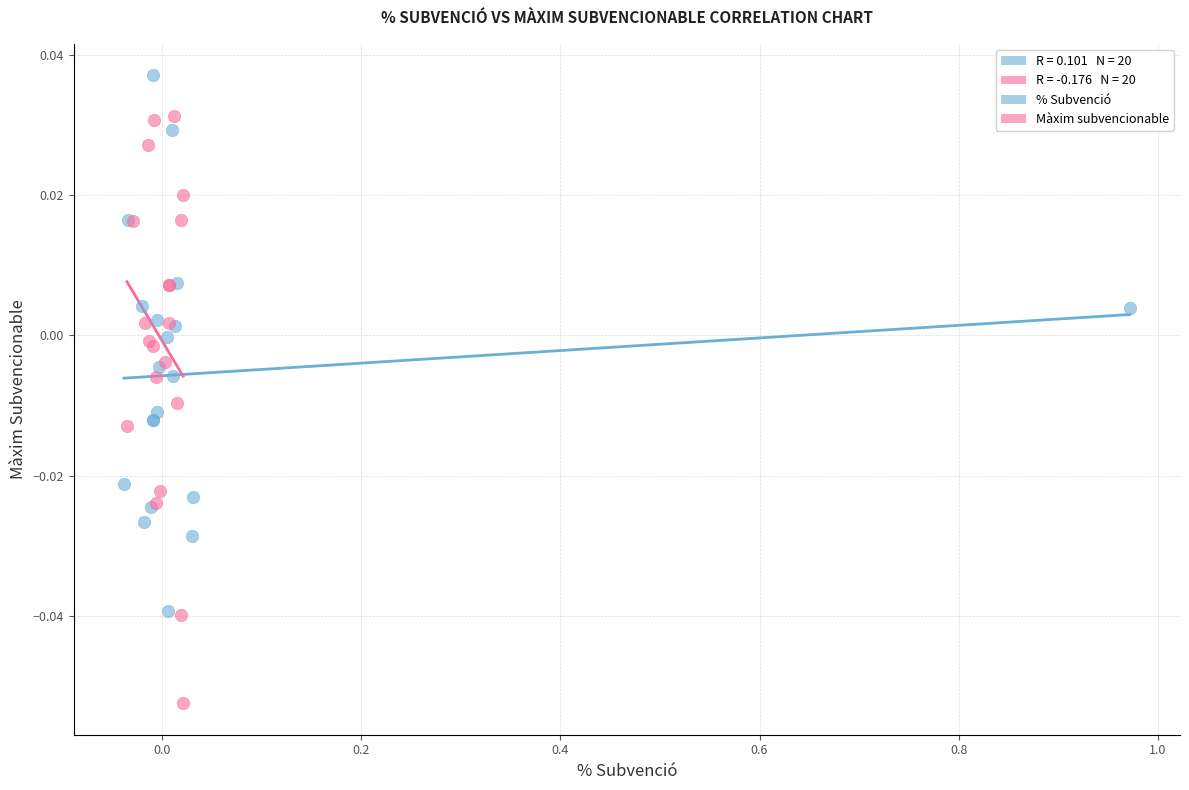

Which series has the widest spread of Y values?

Màxim subvencionable